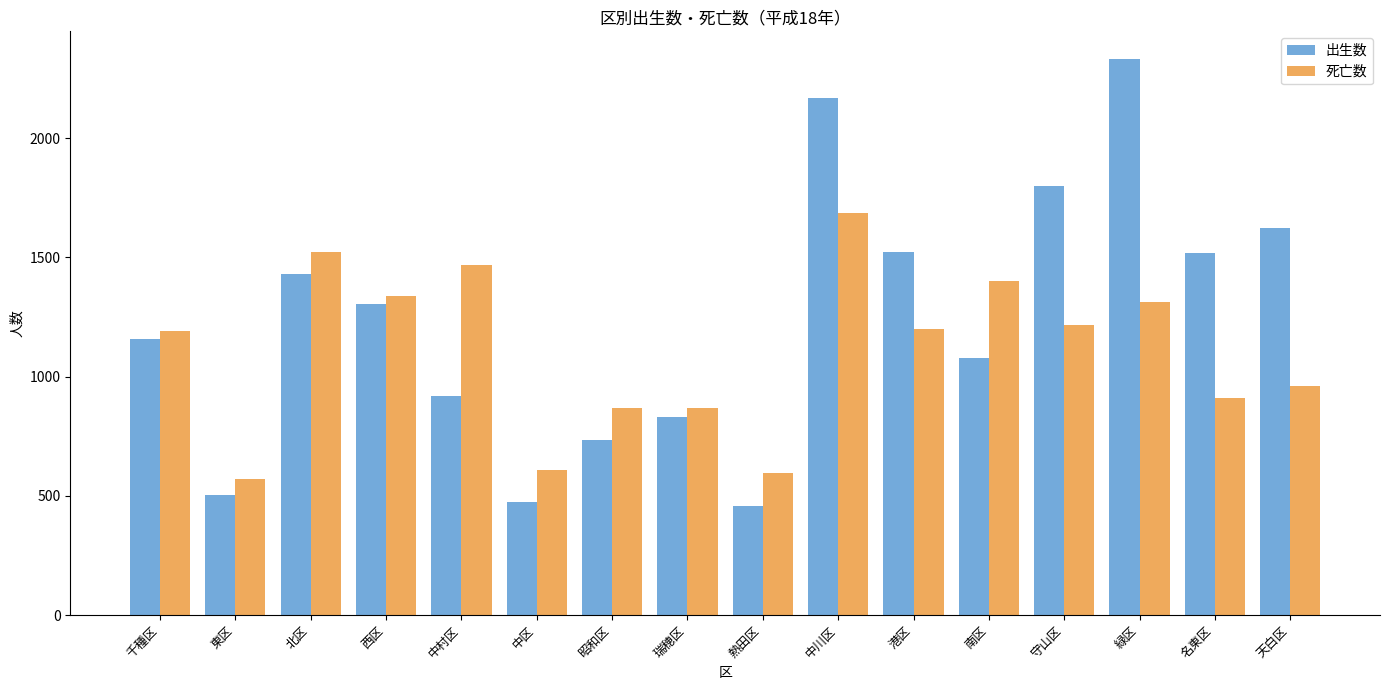

How many groups of bars are there?

16